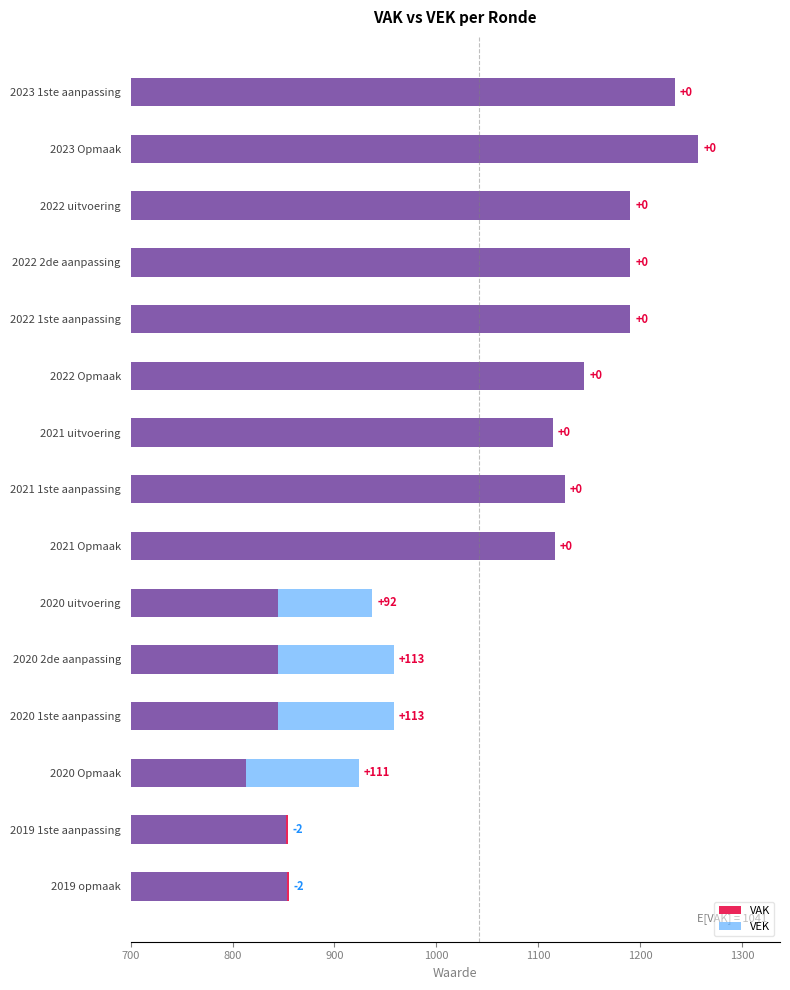

What are all the series names shown in the legend?

VAK, VEK